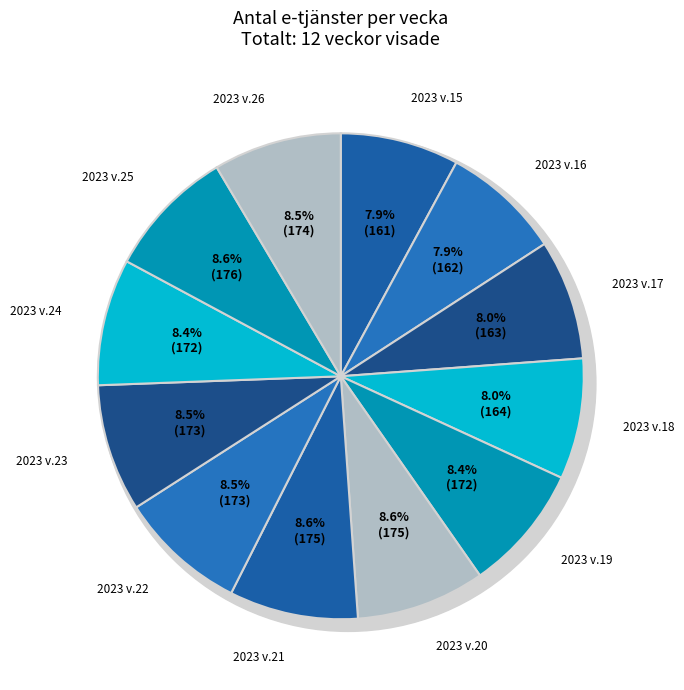

Rank the categories by value from highest to lowest.

2023 v.25, 2023 v.20, 2023 v.21, 2023 v.26, 2023 v.22, 2023 v.23, 2023 v.19, 2023 v.24, 2023 v.18, 2023 v.17, 2023 v.16, 2023 v.15